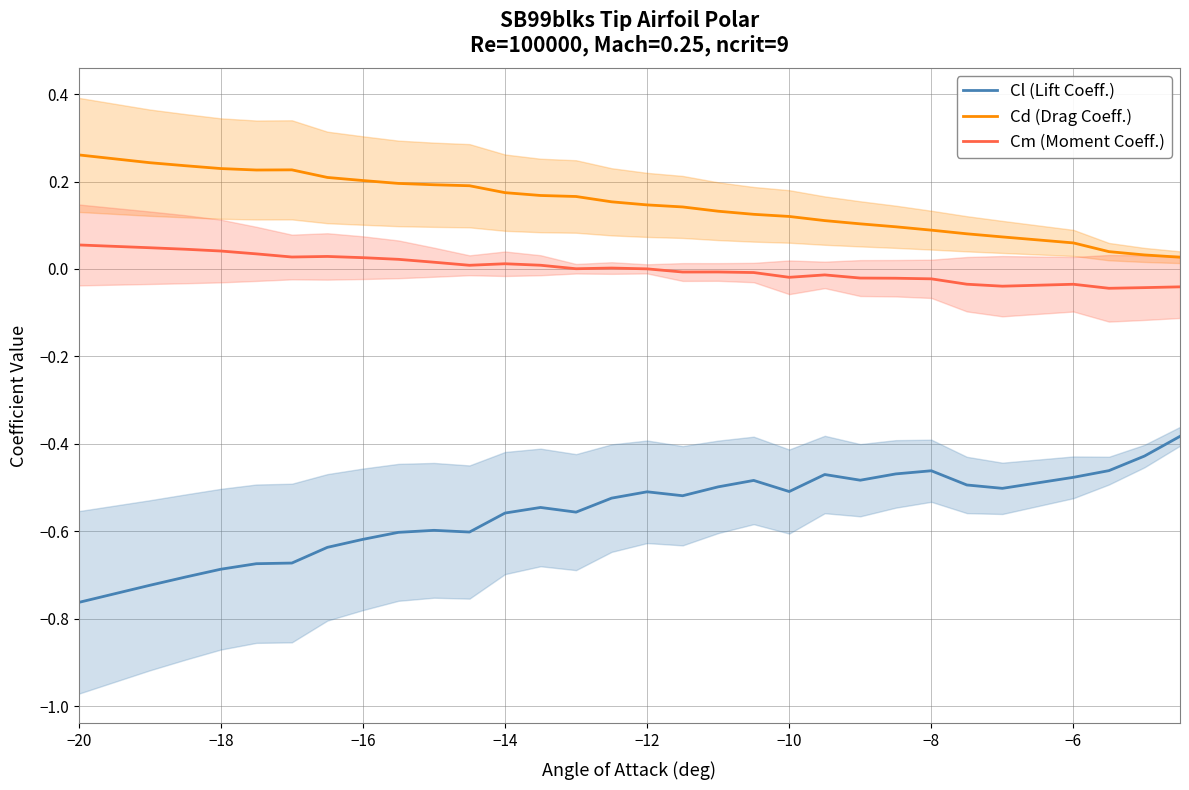

True or false: Cd (Drag Coeff.) and Cm (Moment Coeff.) cross at least once.

False